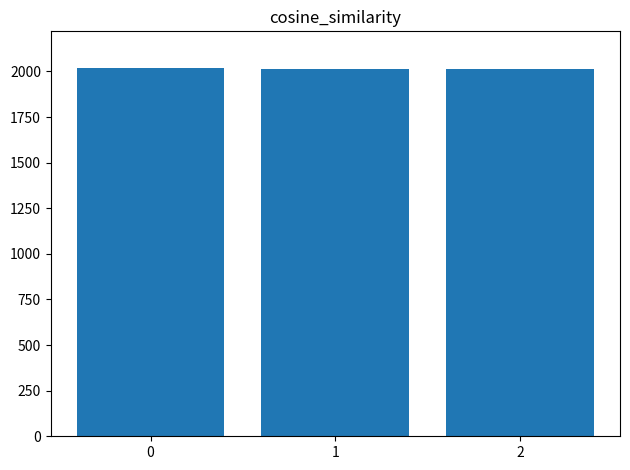

Is it true that the value at 2 is 2011?

True